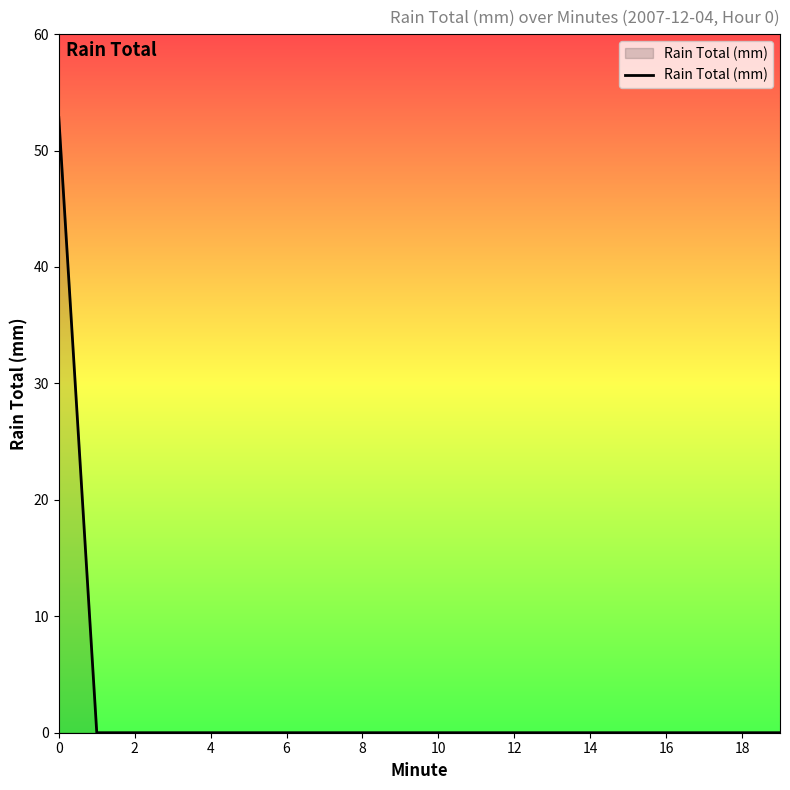

Count the number of categories in the chart.

20